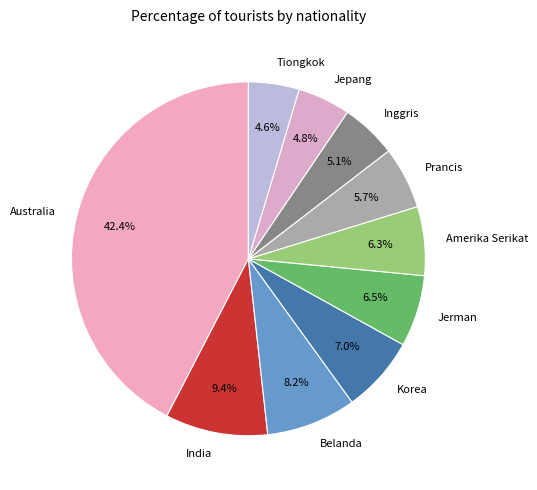

To the nearest percent, what is the combined percentage of Tiongkok and Jepang?

9%